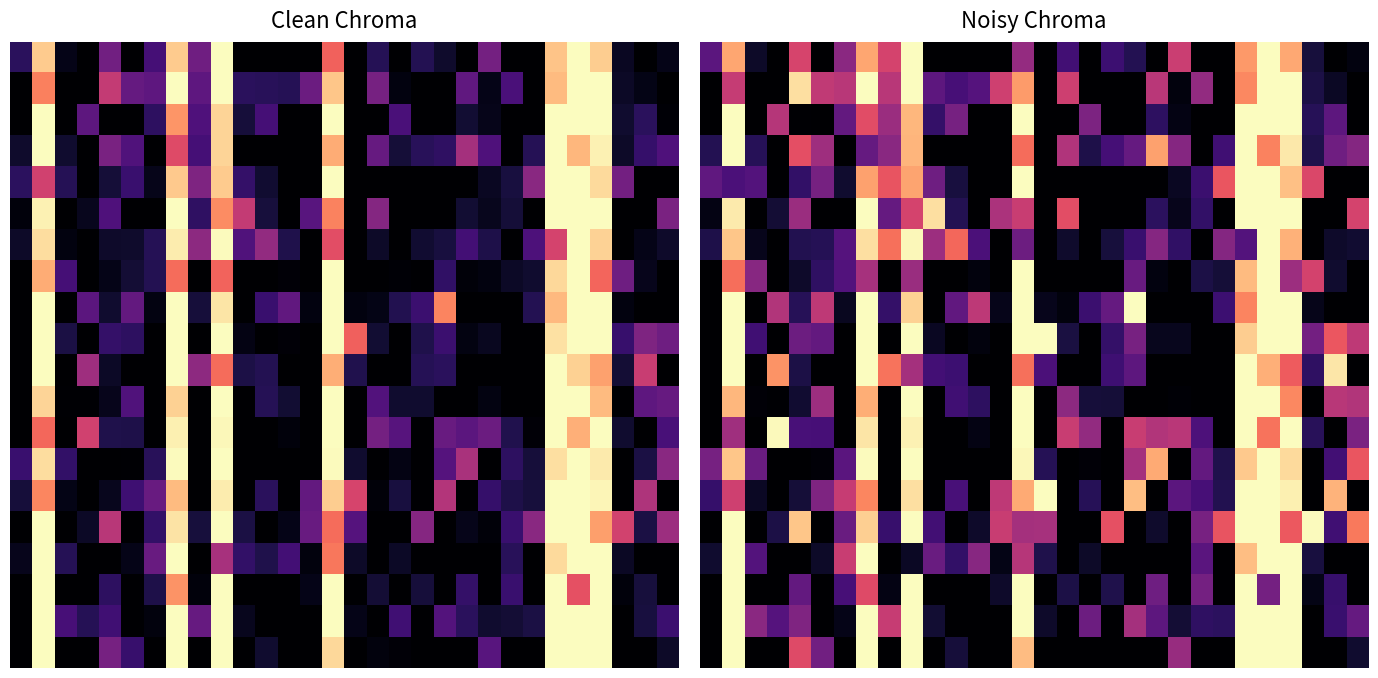

Between 22 and 29, which is larger?

29